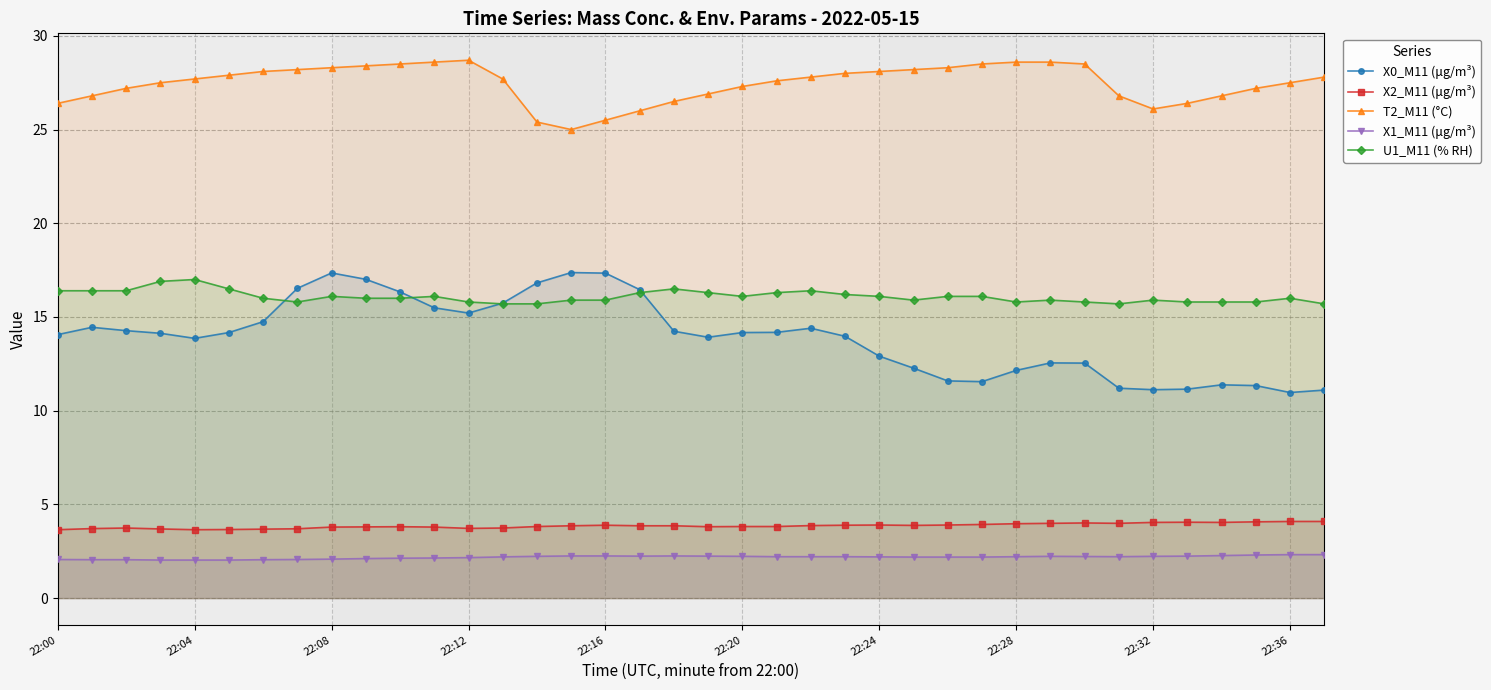

What is the difference between the highest and lowest values at 22:36?

25.2